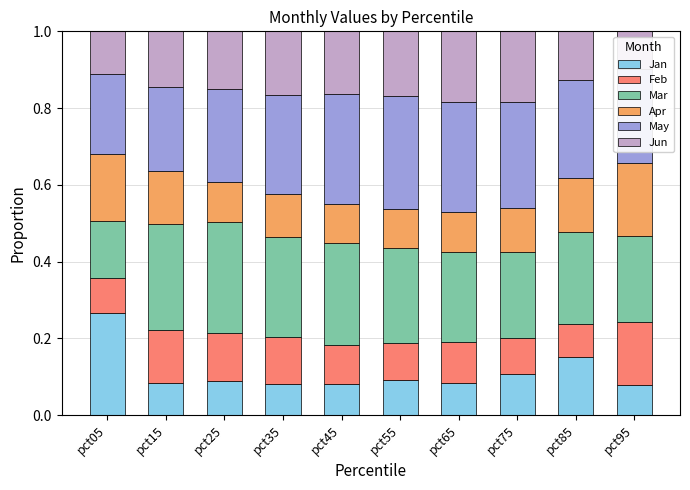

What is the sum of all Jan values?

1.1